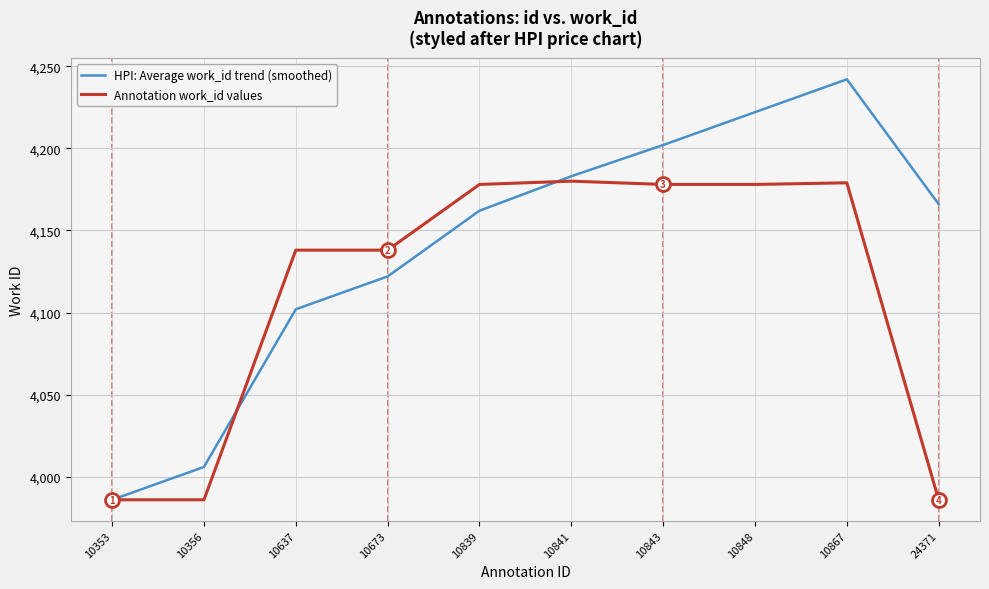

What is the spread (max minus min) of values at 10867?

63